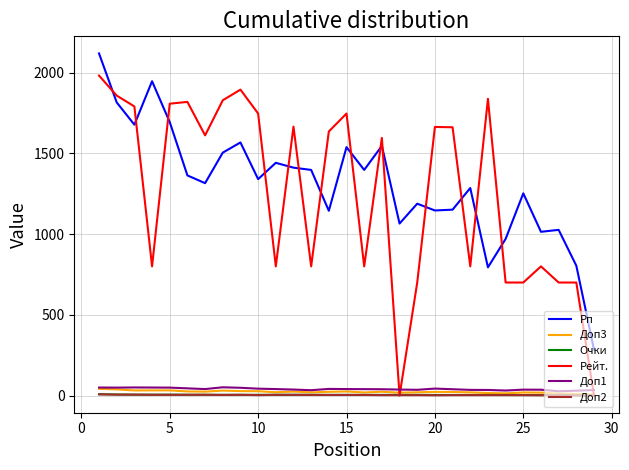

How many lines are shown in the chart?

6